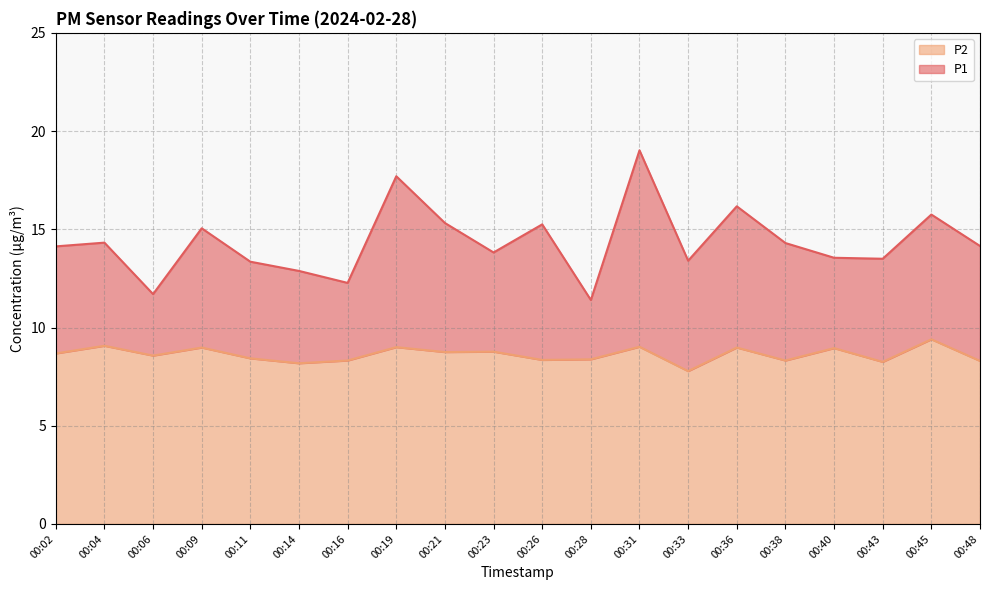

Count the number of categories in the chart.

20